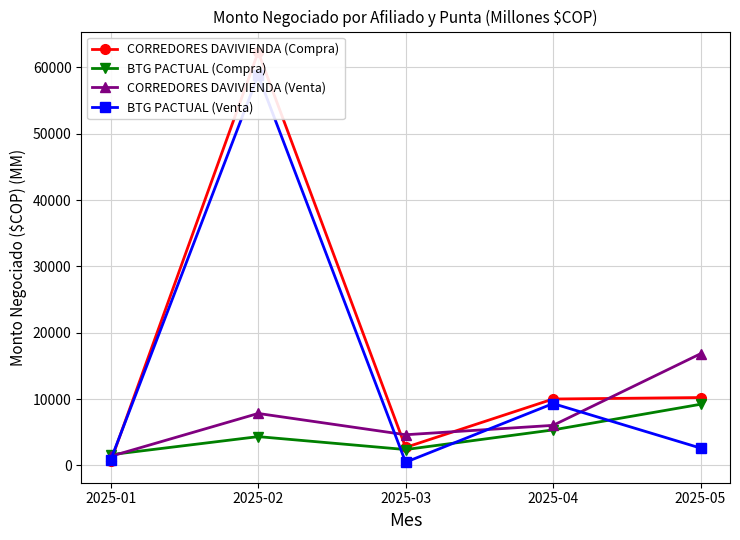

Where is the first local maximum for BTG PACTUAL (Venta)?

2025-02